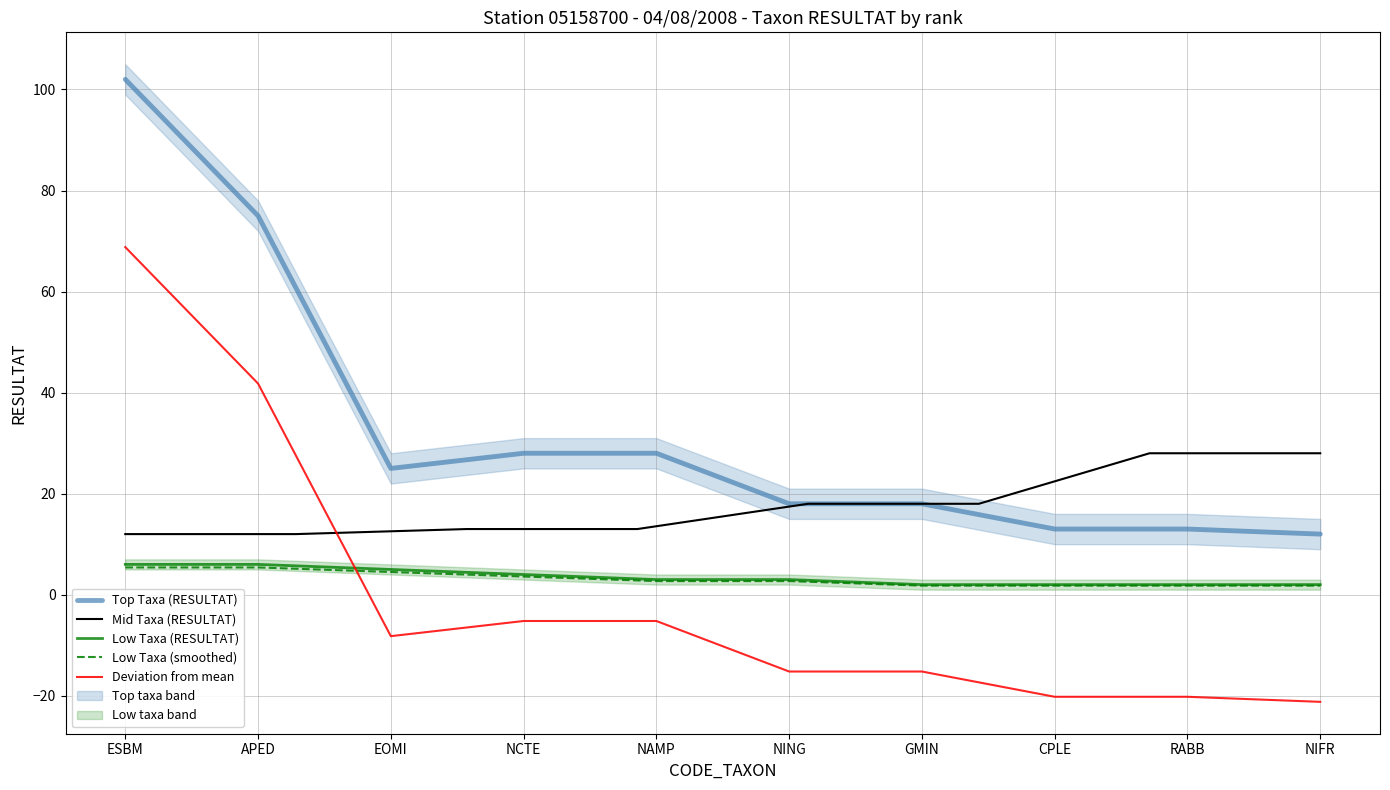

The value of Top Taxa (RESULTAT) at EOMI is 25.0. True or false?

True